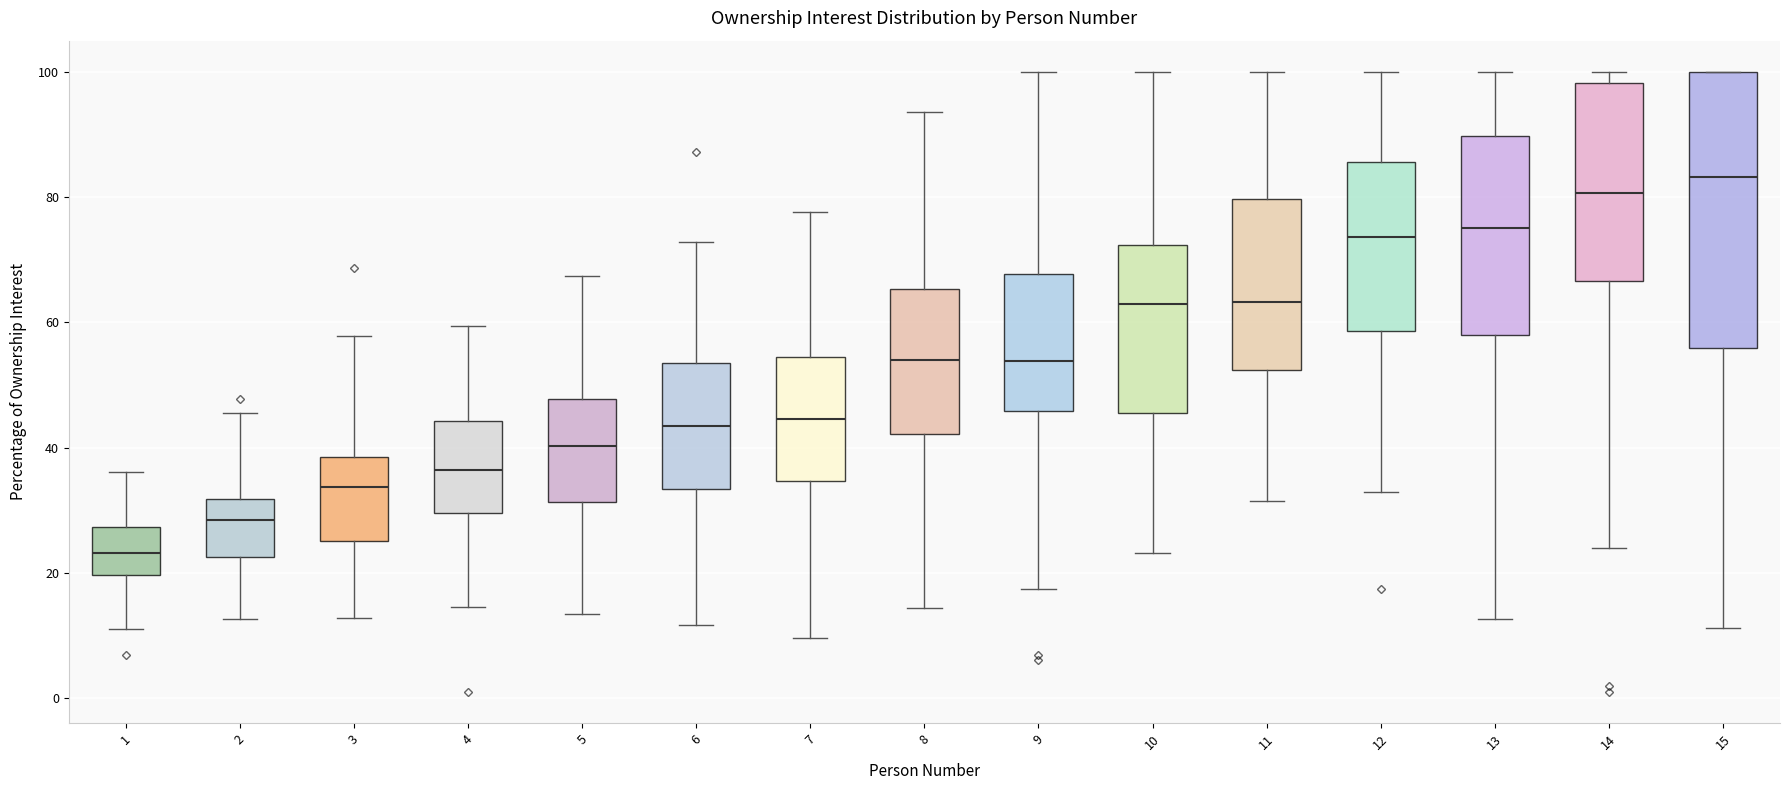

Reading left to right, read every box against the y-axis: the position of its median line, the range the box covers, and the ends of its whiskers. The values are not printed on the chart, so give them approximately, as read against the axis.

1: median 24, box 20 to 28, whiskers 12 to 36
2: median 28, box 22 to 32, whiskers 12 to 46
3: median 34, box 26 to 38, whiskers 12 to 58
4: median 36, box 30 to 44, whiskers 14 to 60
5: median 40, box 32 to 48, whiskers 14 to 68
6: median 44, box 34 to 54, whiskers 12 to 72
7: median 44, box 34 to 54, whiskers 10 to 78
8: median 54, box 42 to 66, whiskers 14 to 94
9: median 54, box 46 to 68, whiskers 18 to 100
10: median 62, box 46 to 72, whiskers 24 to 100
11: median 64, box 52 to 80, whiskers 32 to 100
12: median 74, box 58 to 86, whiskers 32 to 100
13: median 76, box 58 to 90, whiskers 12 to 100
14: median 80, box 66 to 98, whiskers 24 to 100
15: median 84, box 56 to 100, whiskers 12 to 100